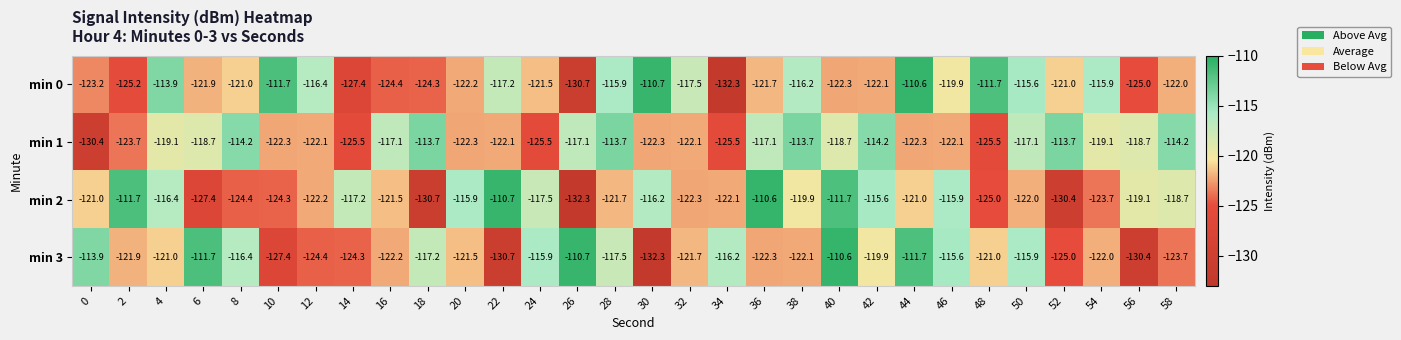

At which label does min 0 first exceed -121?

4